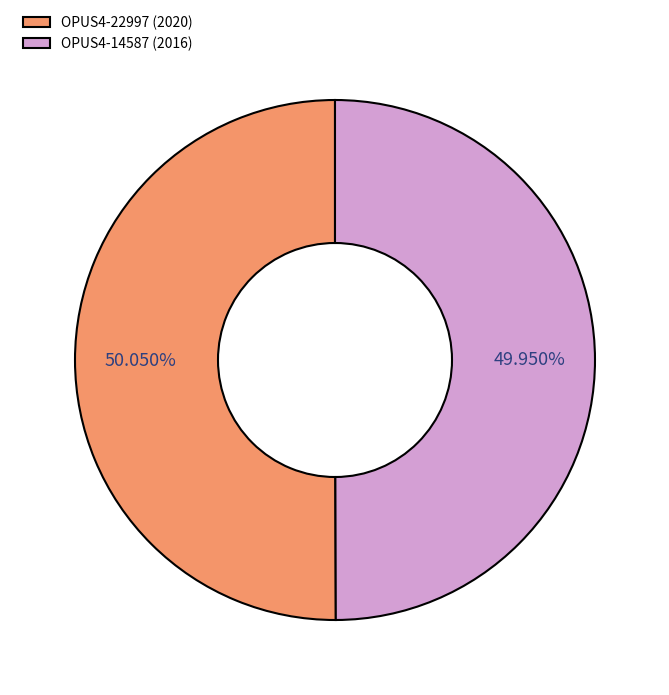

To the nearest percent, what percentage of the pie is OPUS4-14587?

50%